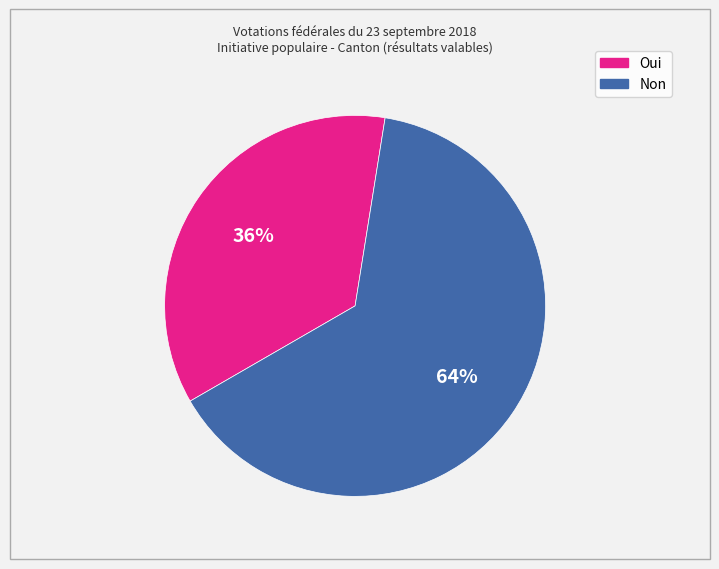

Does Oui account for over 50% of the chart?

No